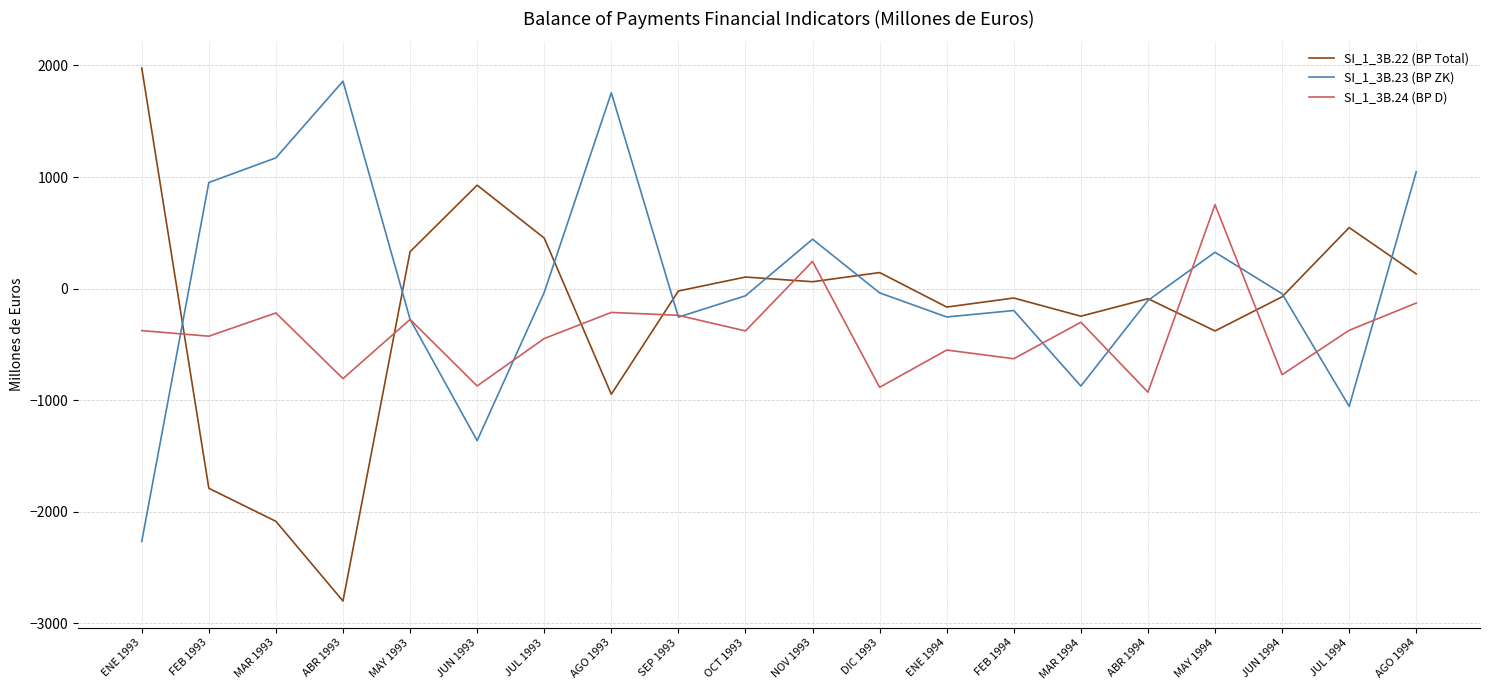

What value does the SI_1_3B.22 (BP Total) series have at MAR 1994?

-247